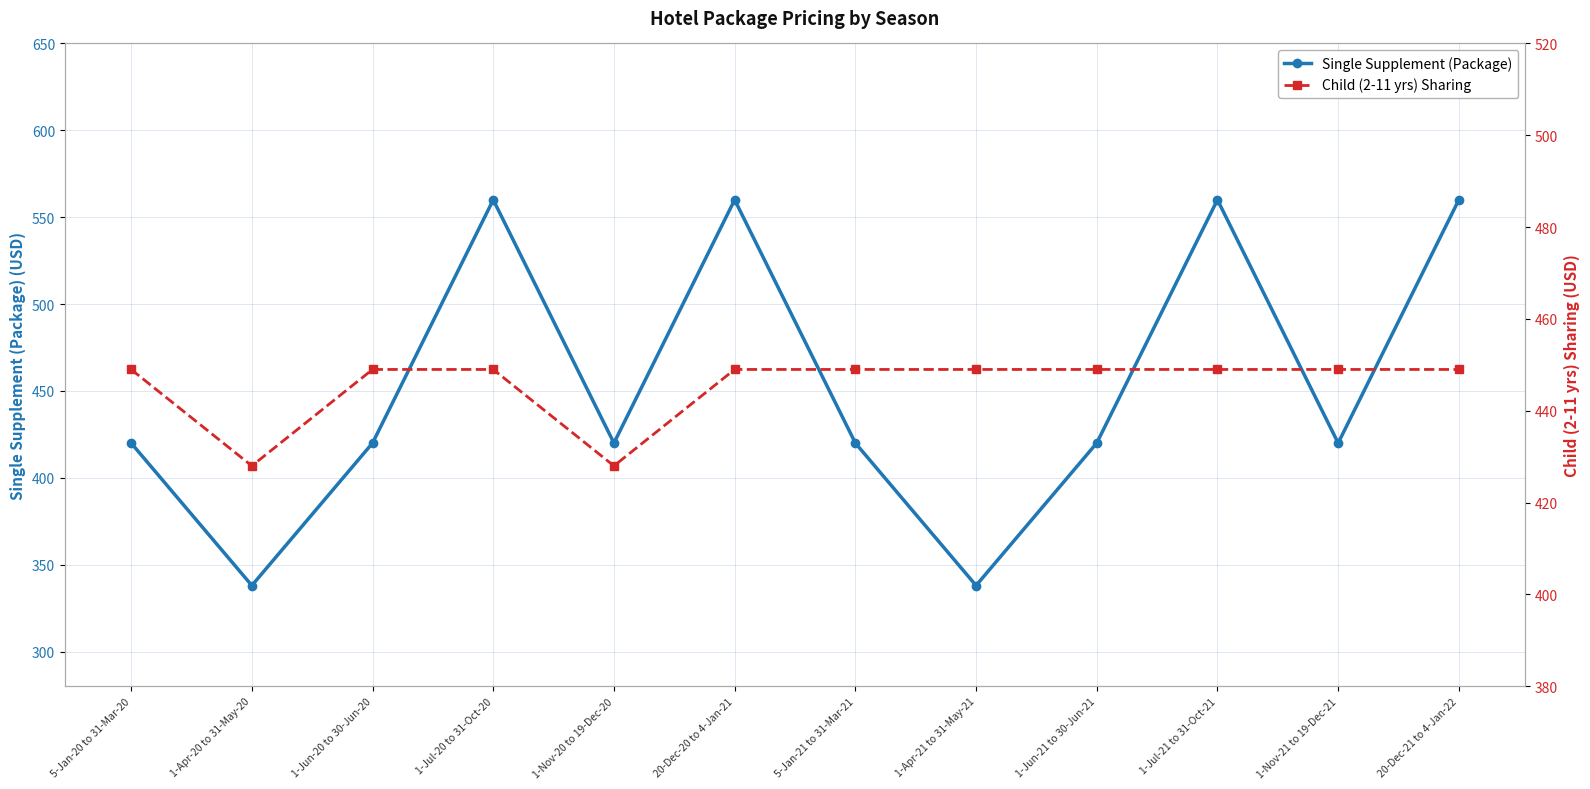

The value of Single Supplement (Package) at 5-Jan-20 to 31-Mar-20 is 260. True or false?

False